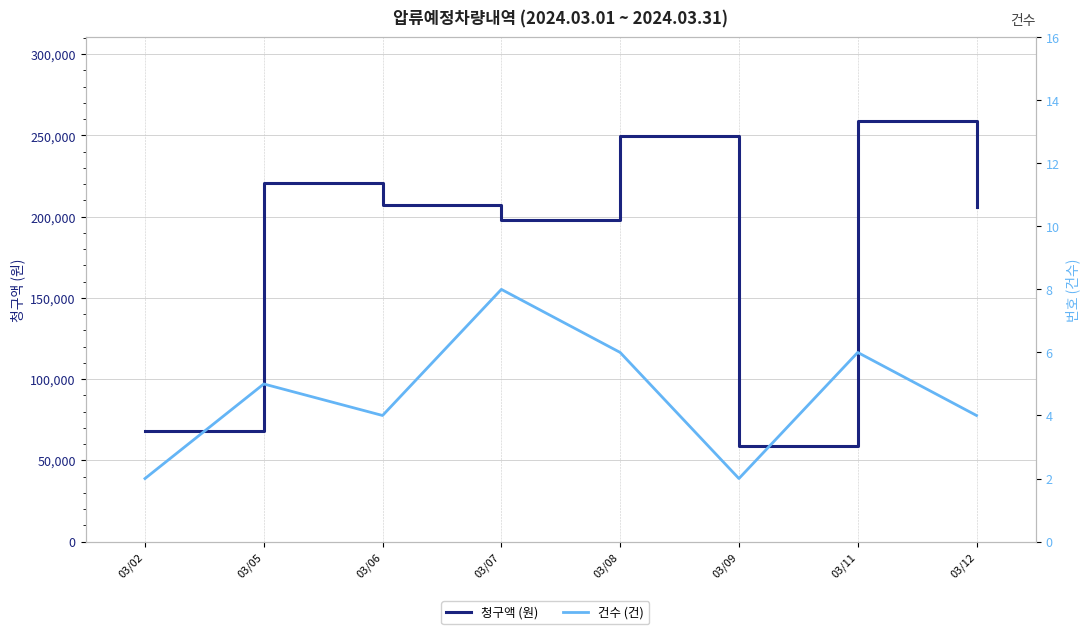

Which series has the widest spread of values?

청구액 (원)